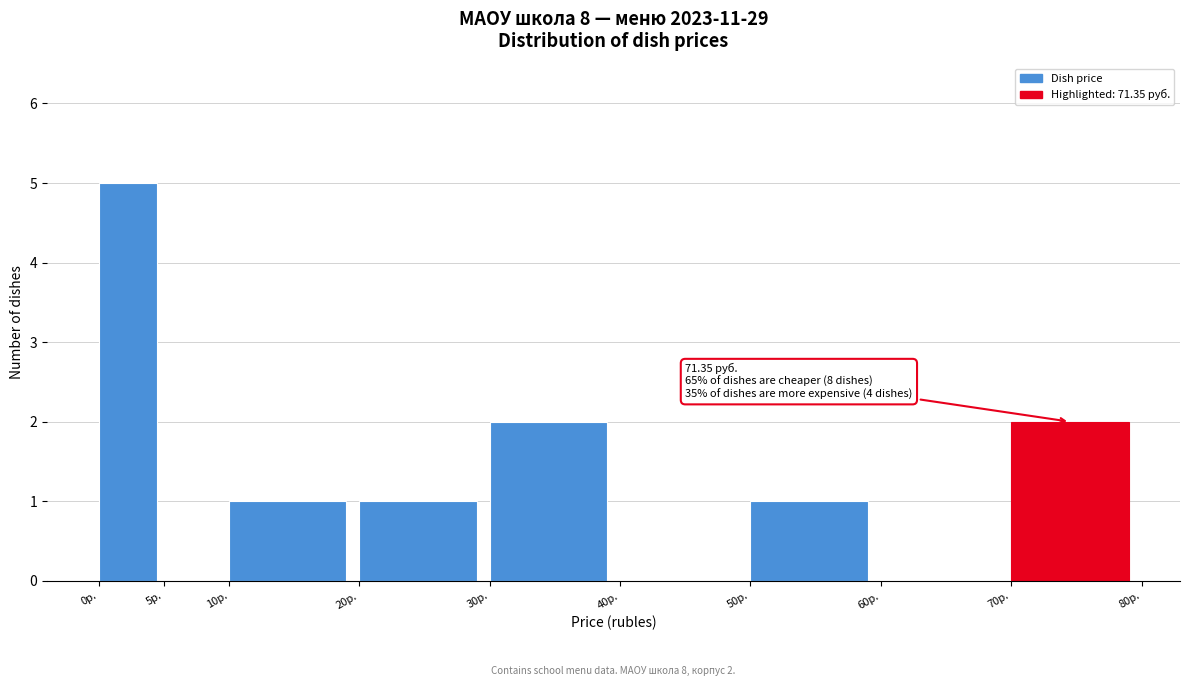

Which range on the x-axis has the tallest bar?

0 to 5